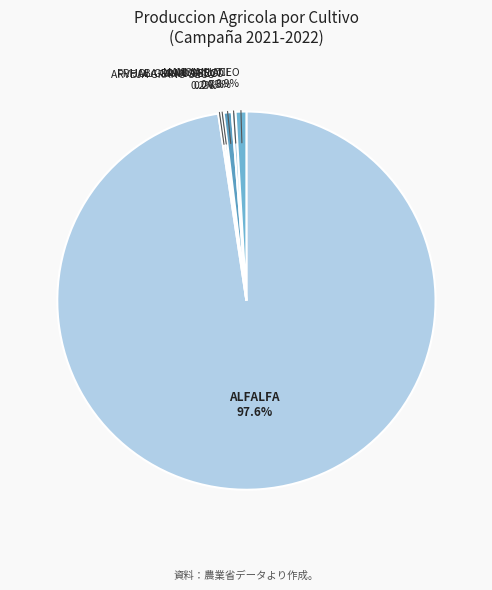

What portion of the pie excludes LIMON SUTIL?

99.7%